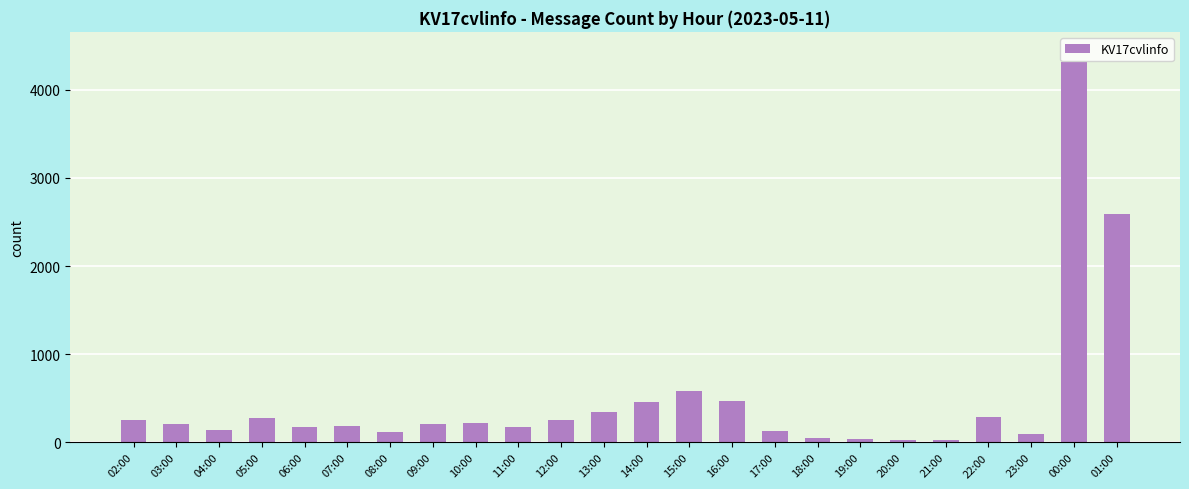

What is the label of the 17th bar from the left?

18:00